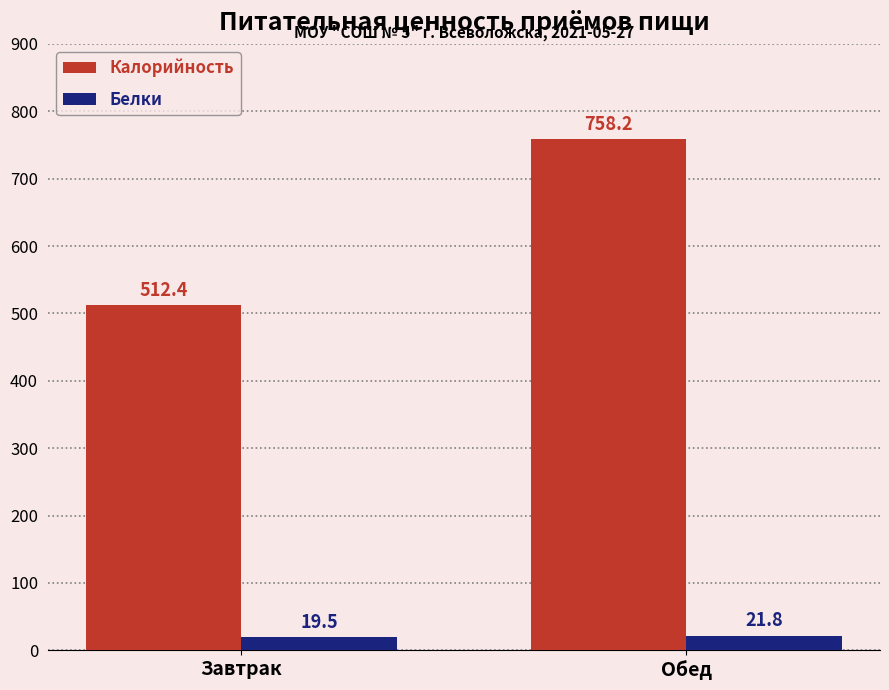

What is the value of the Белки bar at the 1st from the left?

19.5